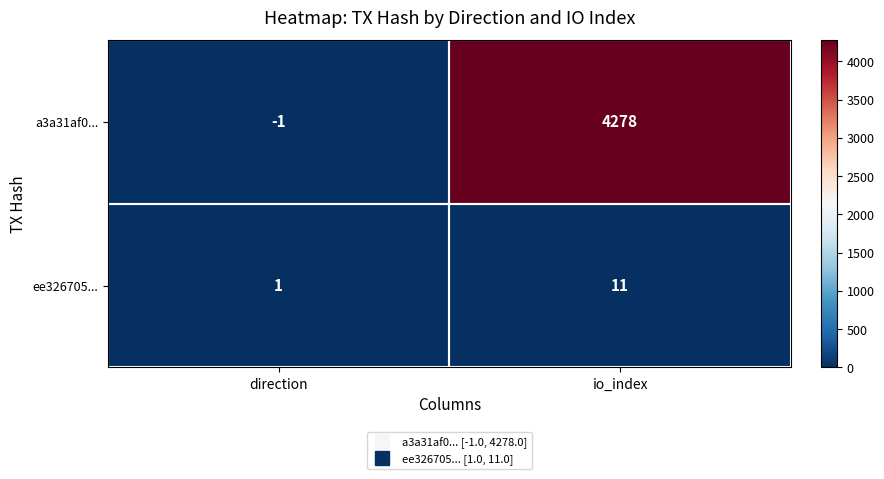

What is the spread (max minus min) of values at io_index?

4267